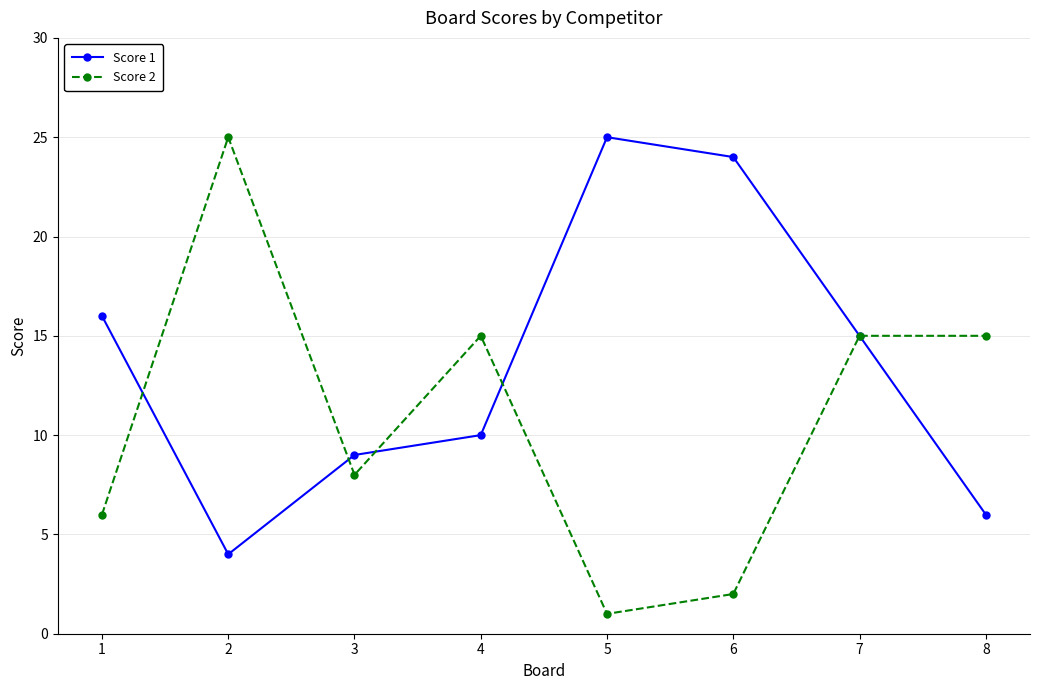

True or false: Score 2 and Score 1 cross at least once.

True